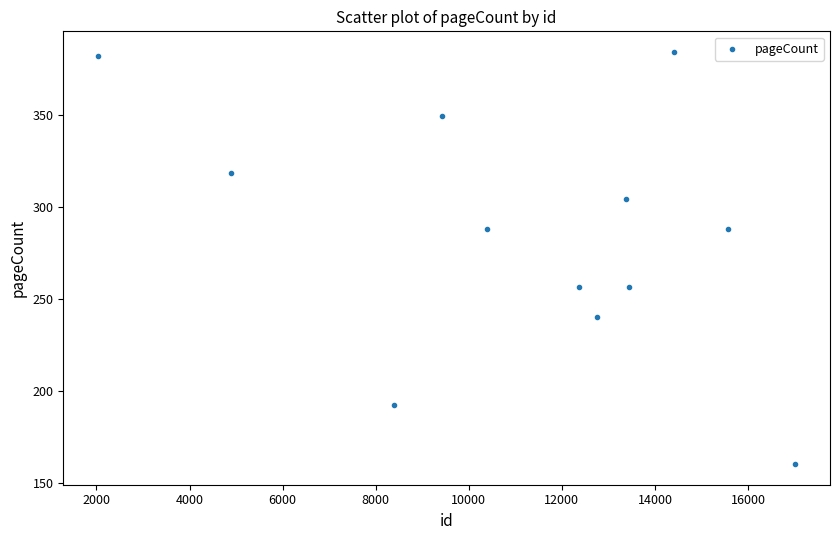

What is the range of X values (max minus min)?

14974